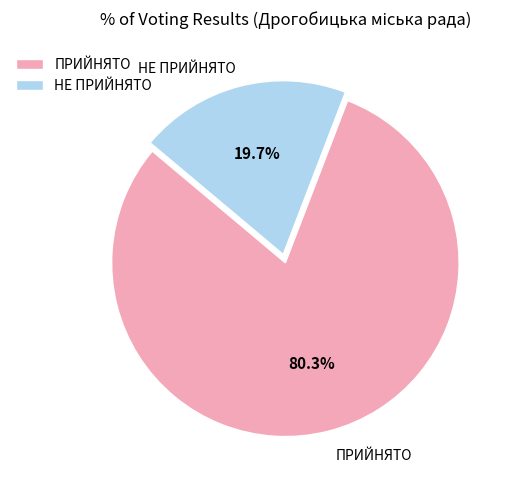

How much of the chart is everything except НЕ ПРИЙНЯТО?

80.3%